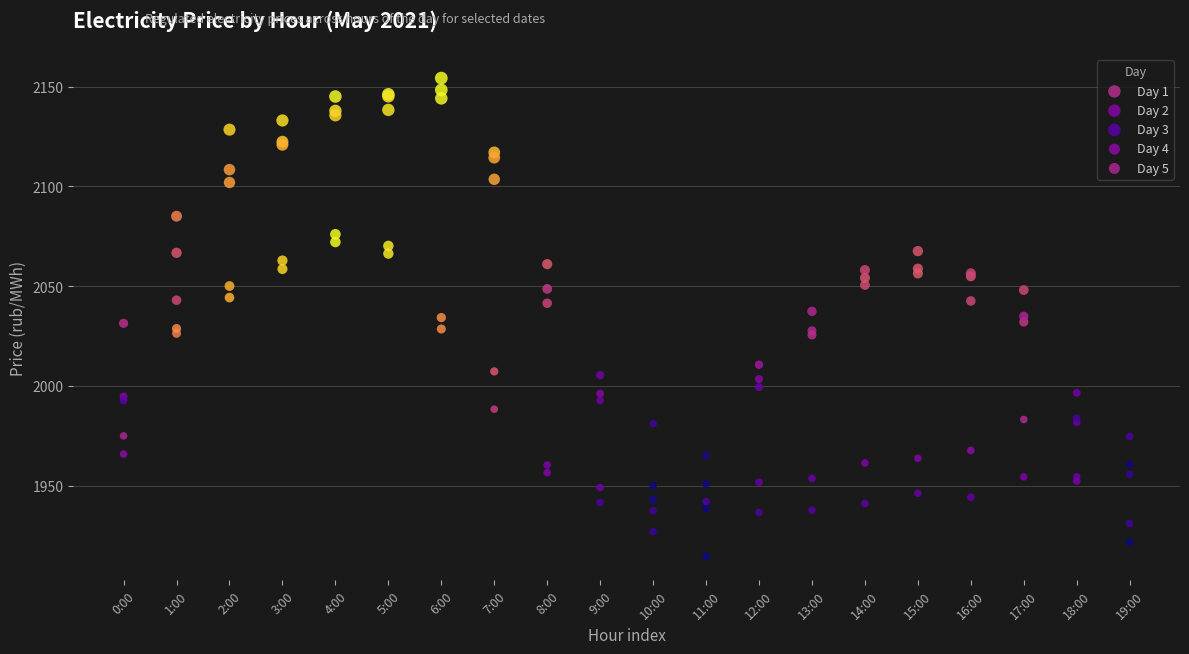

Which series has the largest Y range (max minus min)?

Day 2